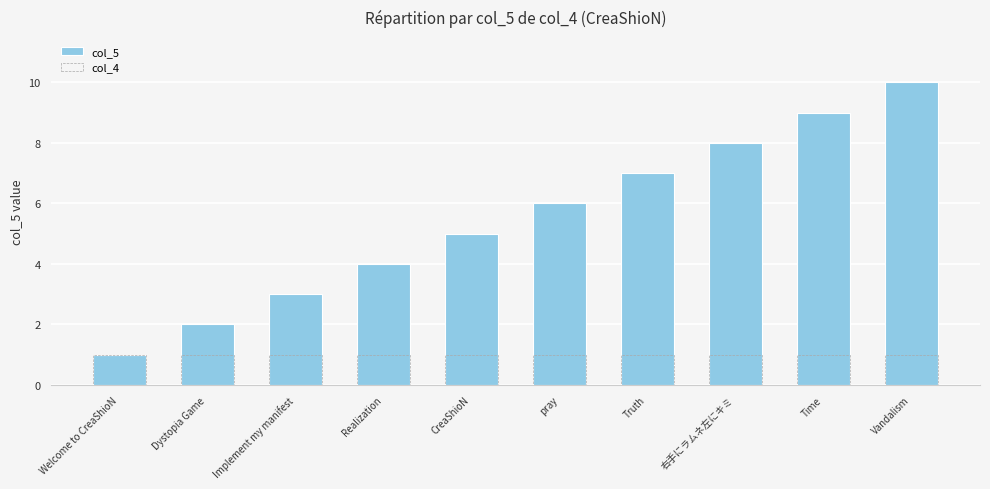

List the series in order of their overall mean, highest first.

col_5, col_4